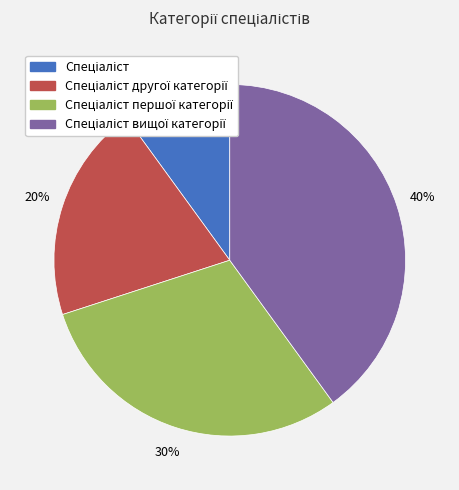

Count the number of slices in the pie.

4